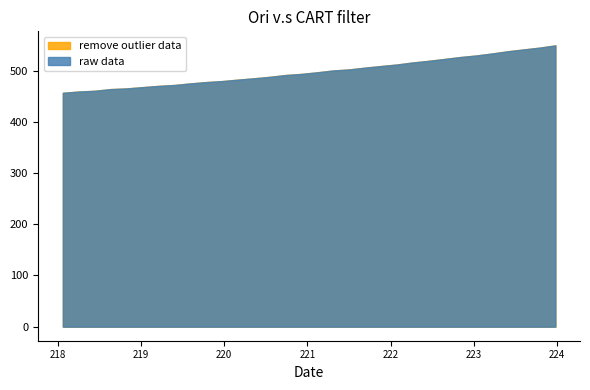

What is the label of the 14th point from the right?

221.4993